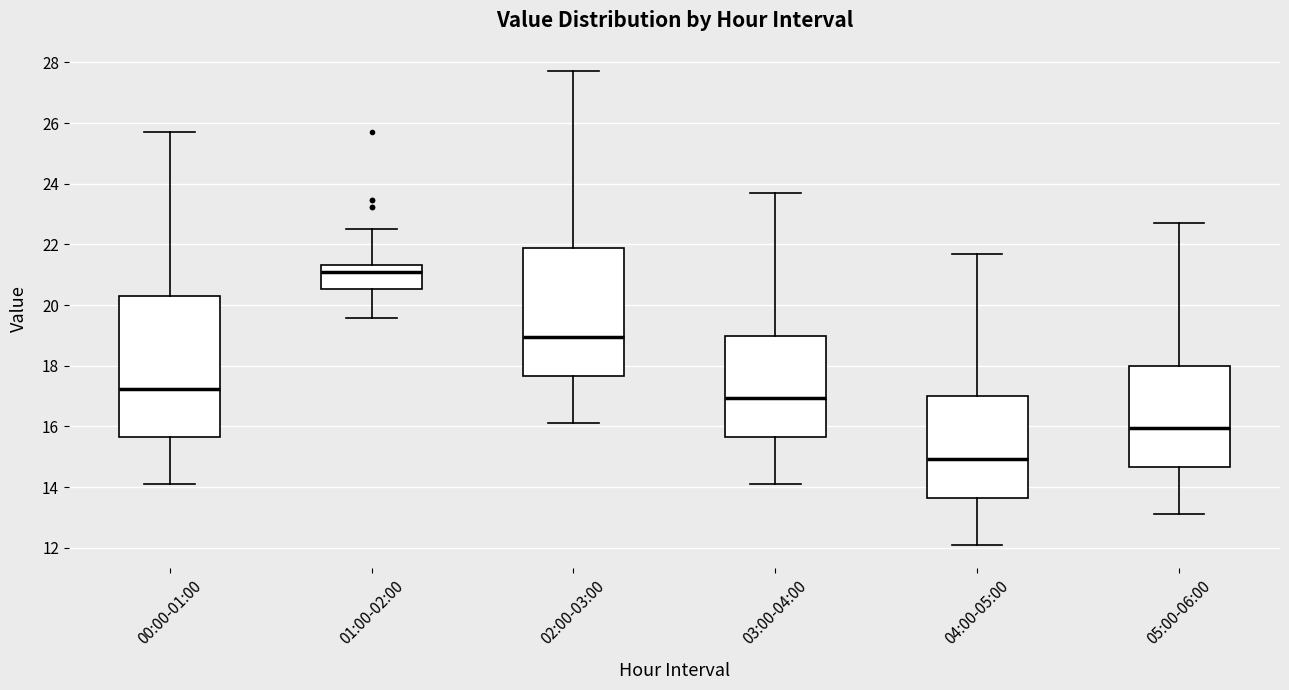

Reading left to right, read every box against the y-axis: the position of its median line, the range the box covers, and the ends of its whiskers. The values are not printed on the chart, so give them approximately, as read against the axis.

00:00-01:00: median 17.2, box 15.6 to 20.4, whiskers 14.2 to 25.8
01:00-02:00: median 21.2, box 20.6 to 21.4, whiskers 19.6 to 22.6
02:00-03:00: median 19.0, box 17.6 to 21.8, whiskers 16.2 to 27.8
03:00-04:00: median 17.0, box 15.6 to 19.0, whiskers 14.2 to 23.8
04:00-05:00: median 15.0, box 13.6 to 17.0, whiskers 12.2 to 21.8
05:00-06:00: median 16.0, box 14.6 to 18.0, whiskers 13.2 to 22.8